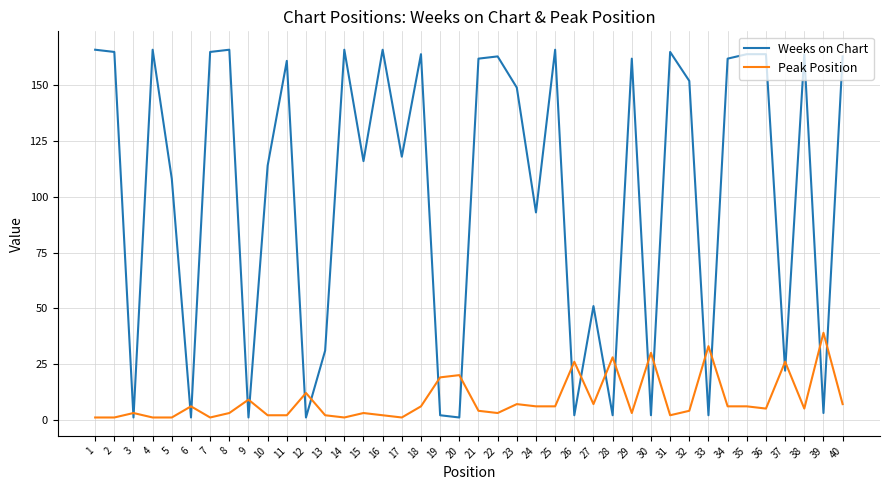

True or false: Weeks on Chart and Peak Position cross at least once.

True